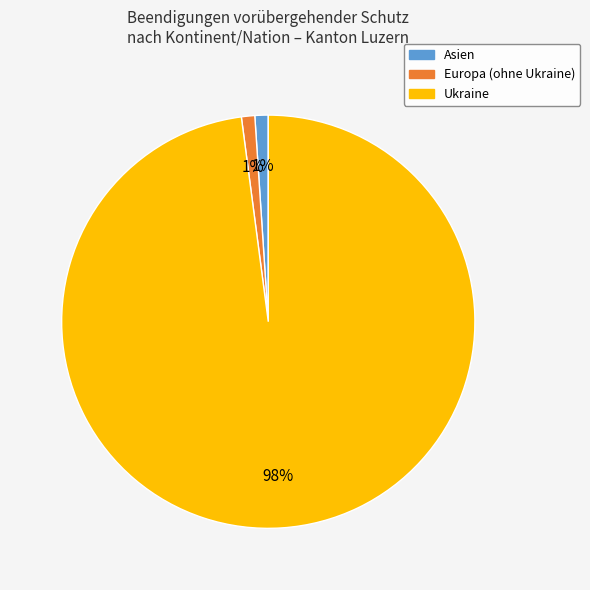

Is it true that Europa (ohne Ukraine) is 11% of the pie?

False